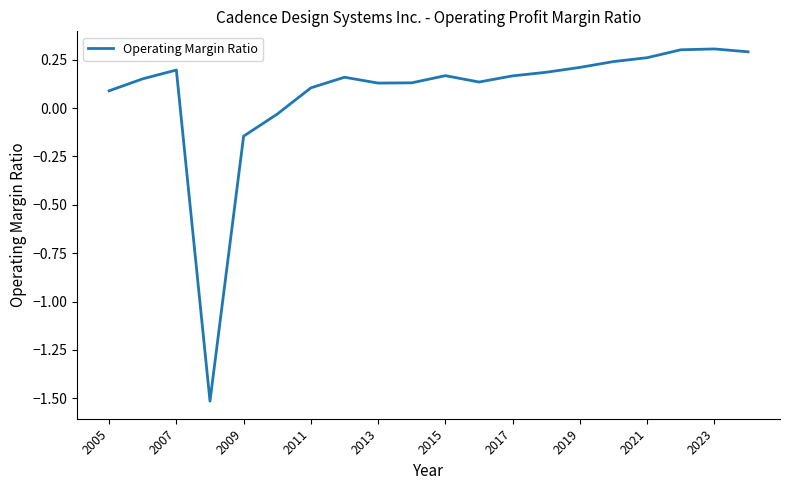

What is the minimum value shown in the chart?

-1.5